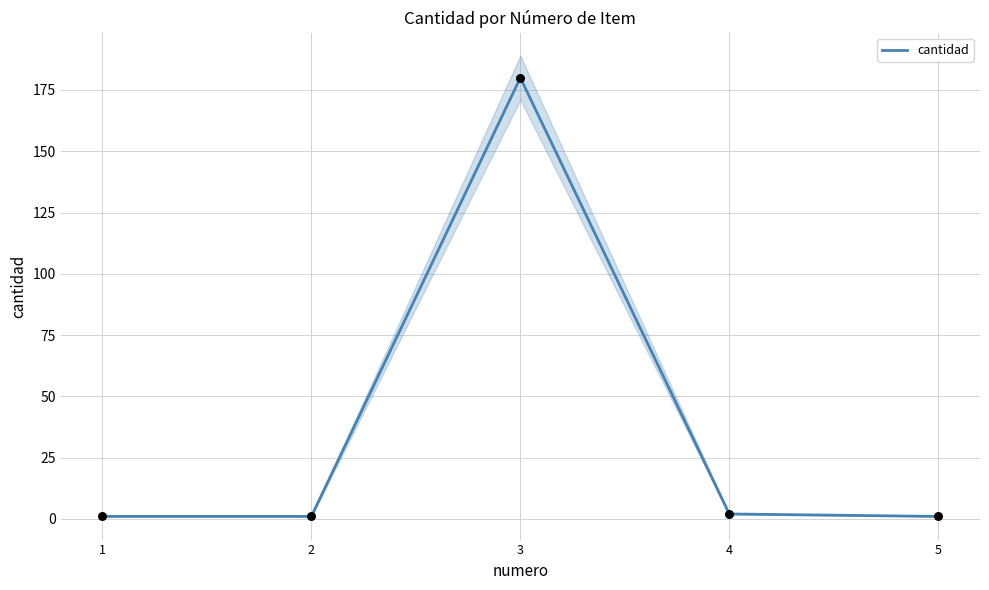

What is the ratio of the value at 5 to the value at 2?

1.0